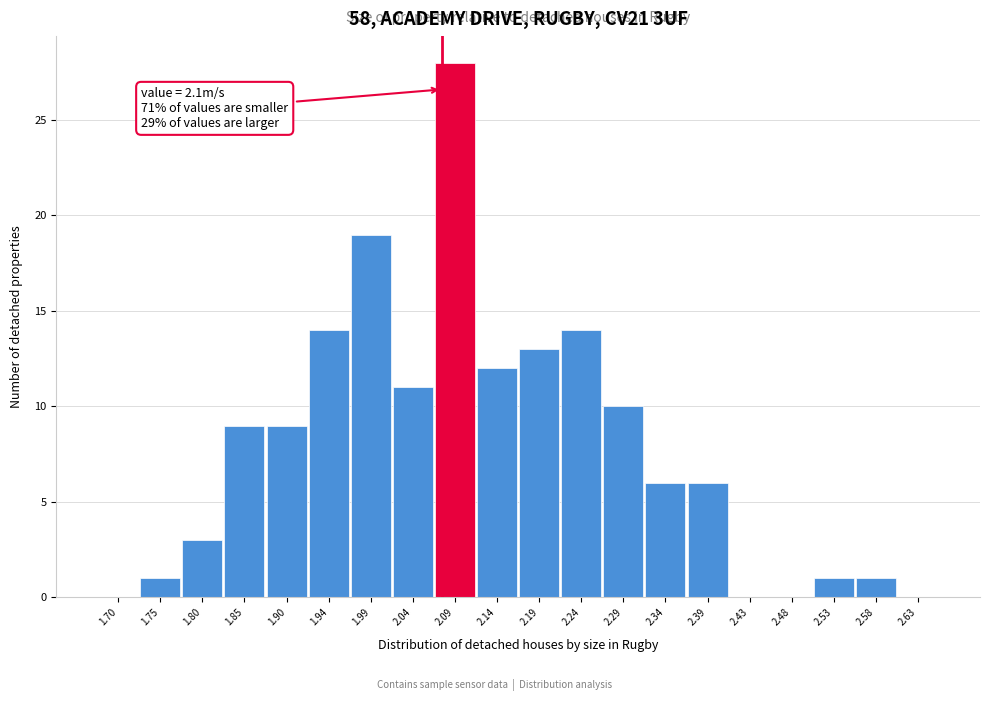

Reading left to right, what are all the values shown in this chart?

1.70=0	1.75=1	1.80=3	1.85=9	1.90=9	1.94=14	1.99=19	2.04=11	2.09=28	2.14=12	2.19=13	2.24=14	2.29=10	2.34=6	2.39=6	2.43=0	2.48=0	2.53=1	2.58=1	2.63=0